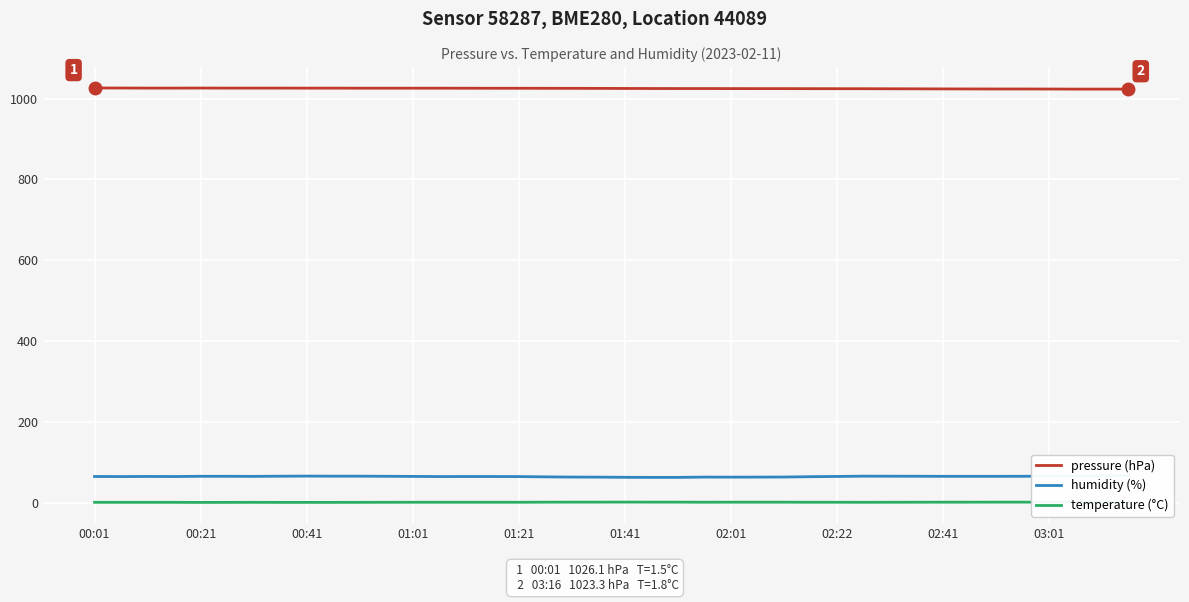

What is the greatest value displayed?

1026.1